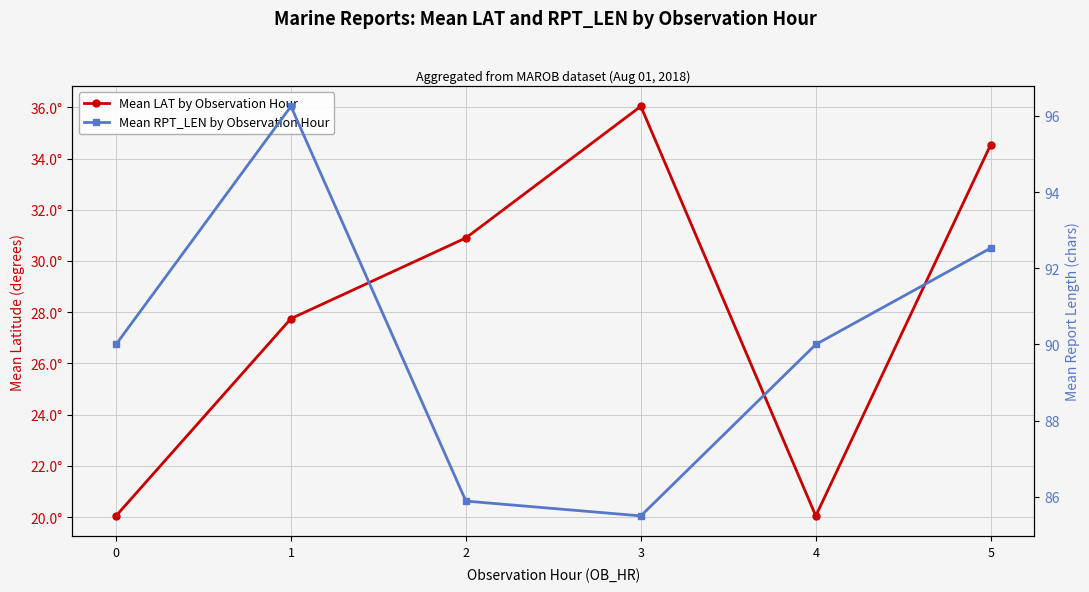

What is the difference between the highest and lowest values at 4?

70.0